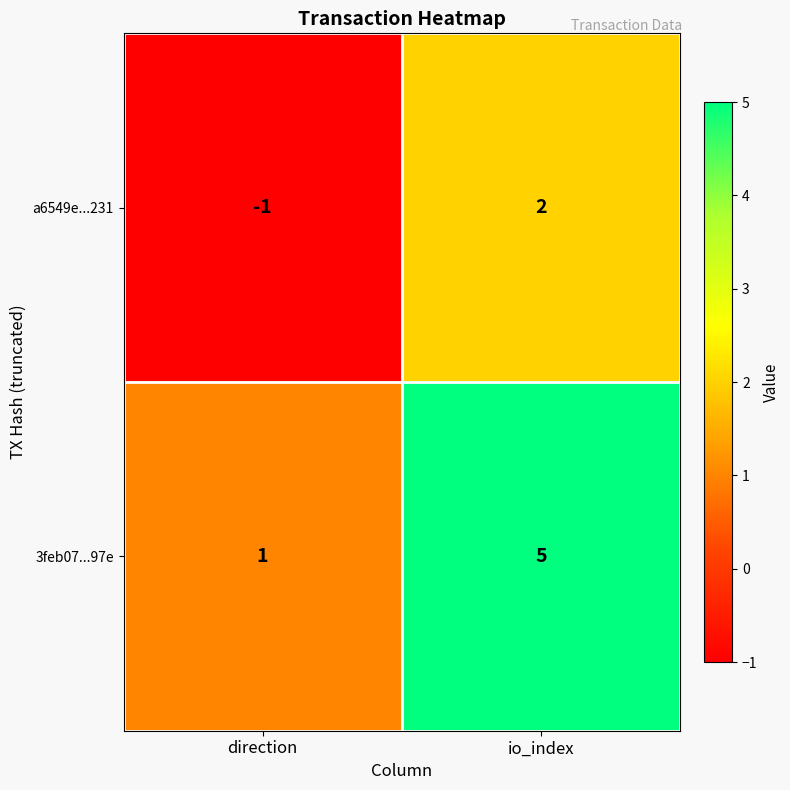

List the series in order of their peak value, lowest first.

a6549e...231, 3feb07...97e